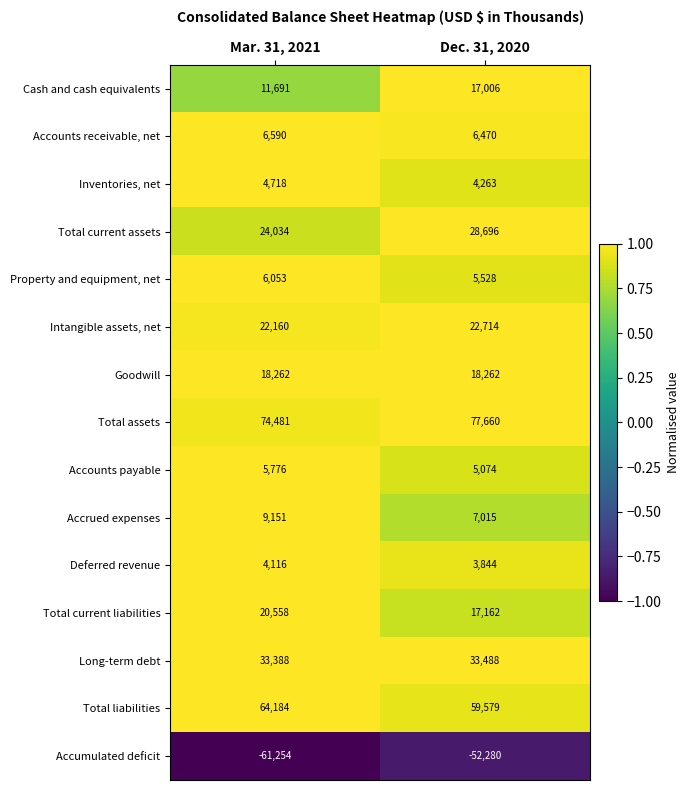

List the series in order of their peak value, lowest first.

Accumulated deficit, Deferred revenue, Inventories, net, Accounts payable, Property and equipment, net, Accounts receivable, net, Accrued expenses, Cash and cash equivalents, Goodwill, Total current liabilities, Intangible assets, net, Total current assets, Long-term debt, Total liabilities, Total assets